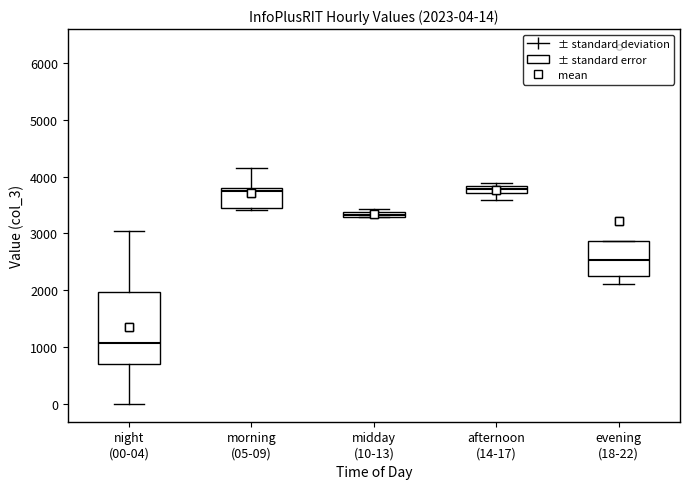

Comparing the boxes themselves (not the whiskers), which one is the tallest?

night (00-04)